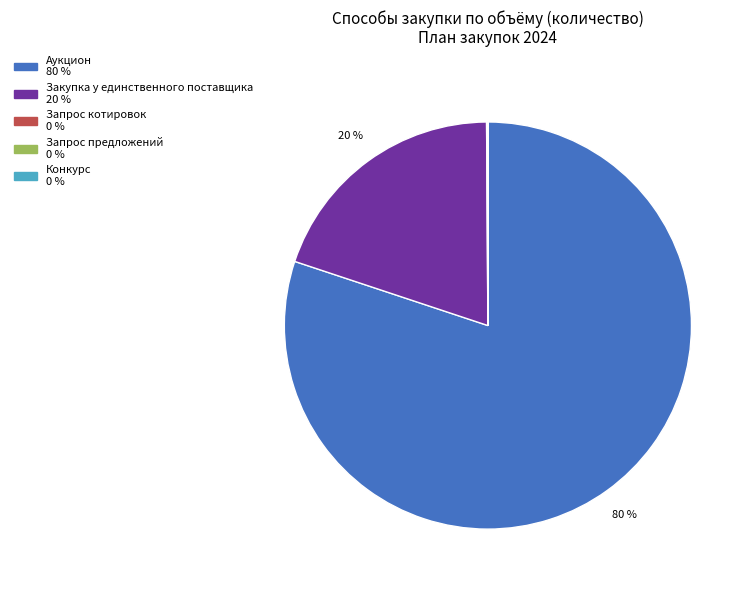

Is there any slice that represents more than half of the pie?

Yes